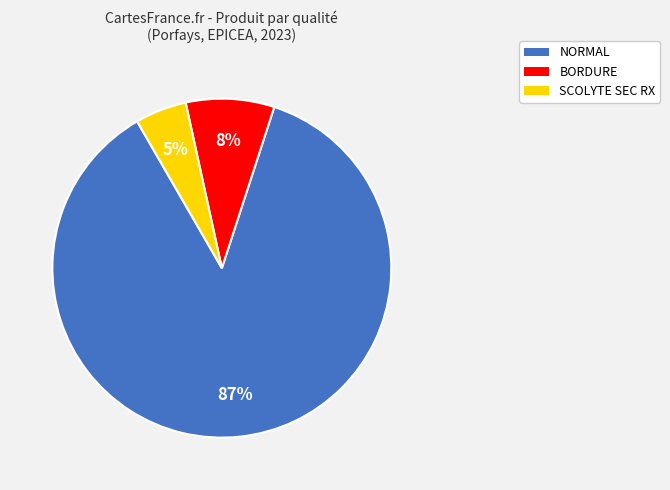

True or false: SCOLYTE SEC RX accounts for 5% of the total.

True